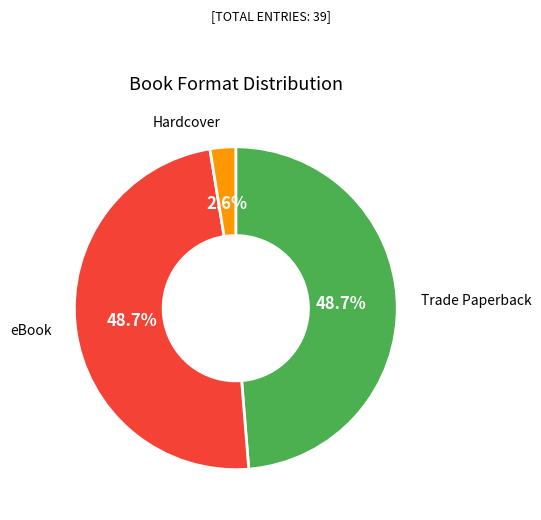

Is the sum of eBook and Trade Paperback greater than half?

Yes